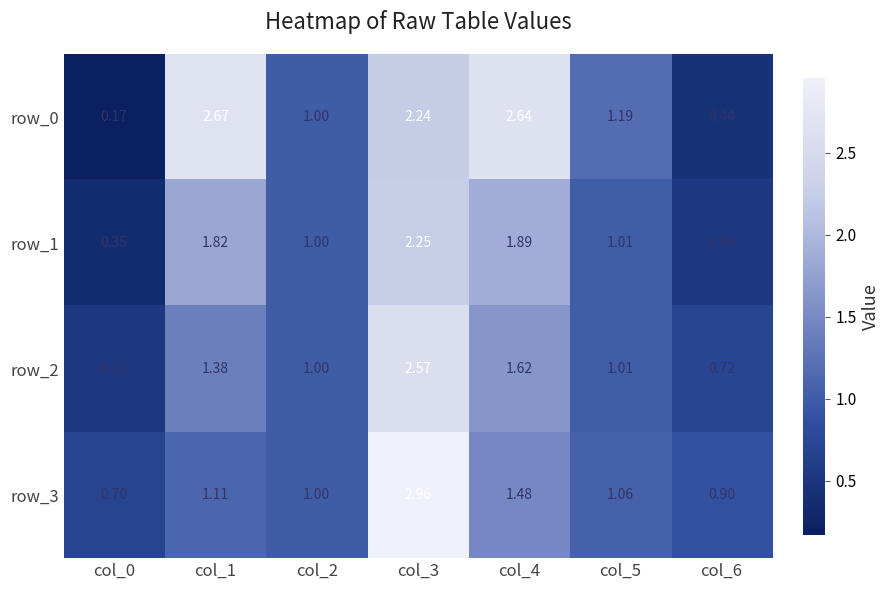

At which label does row_0 reach its peak?

col_1